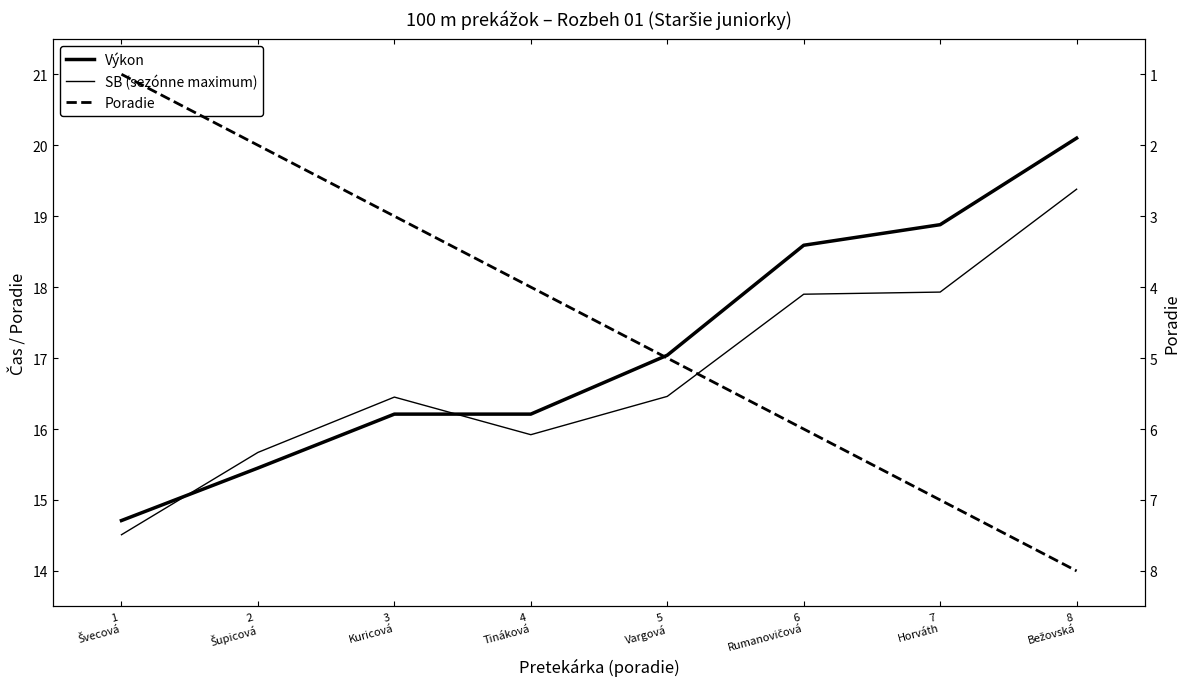

At 3
Kuricová, list the series in order from largest to smallest.

SB (sezónne maximum), Výkon, Poradie